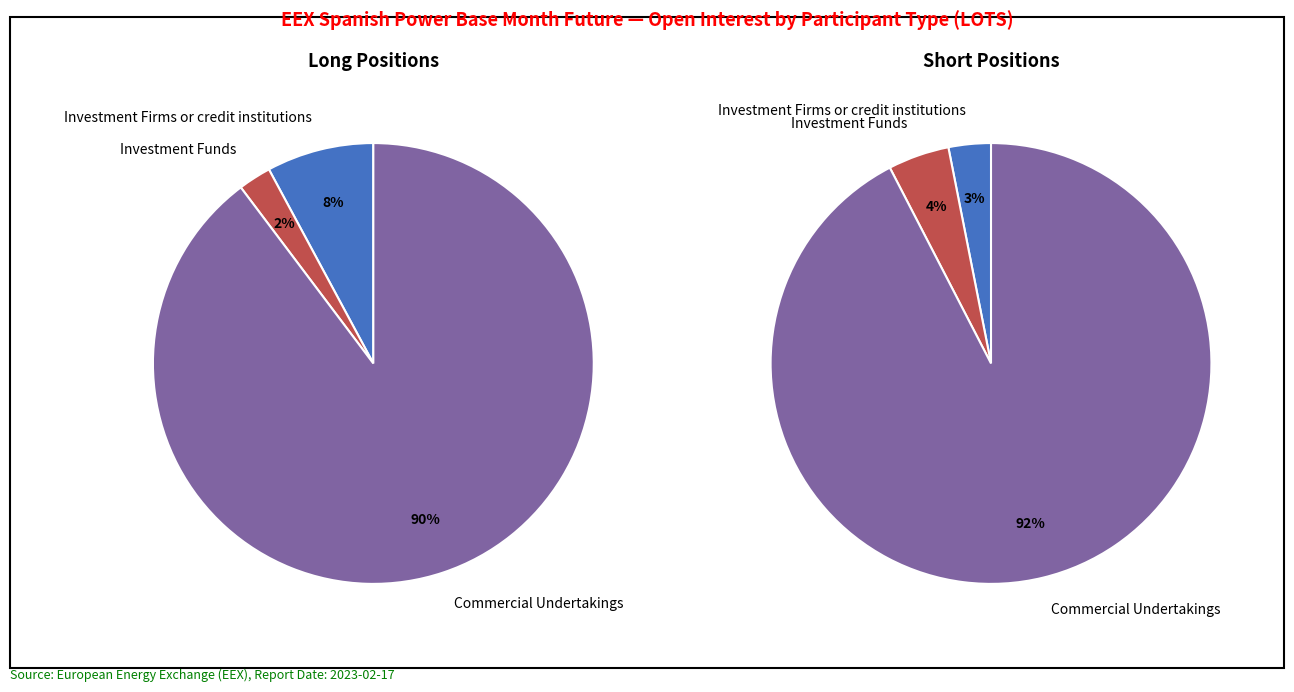

To the nearest percent, what is the difference between the largest and smallest slice percentages?

90%